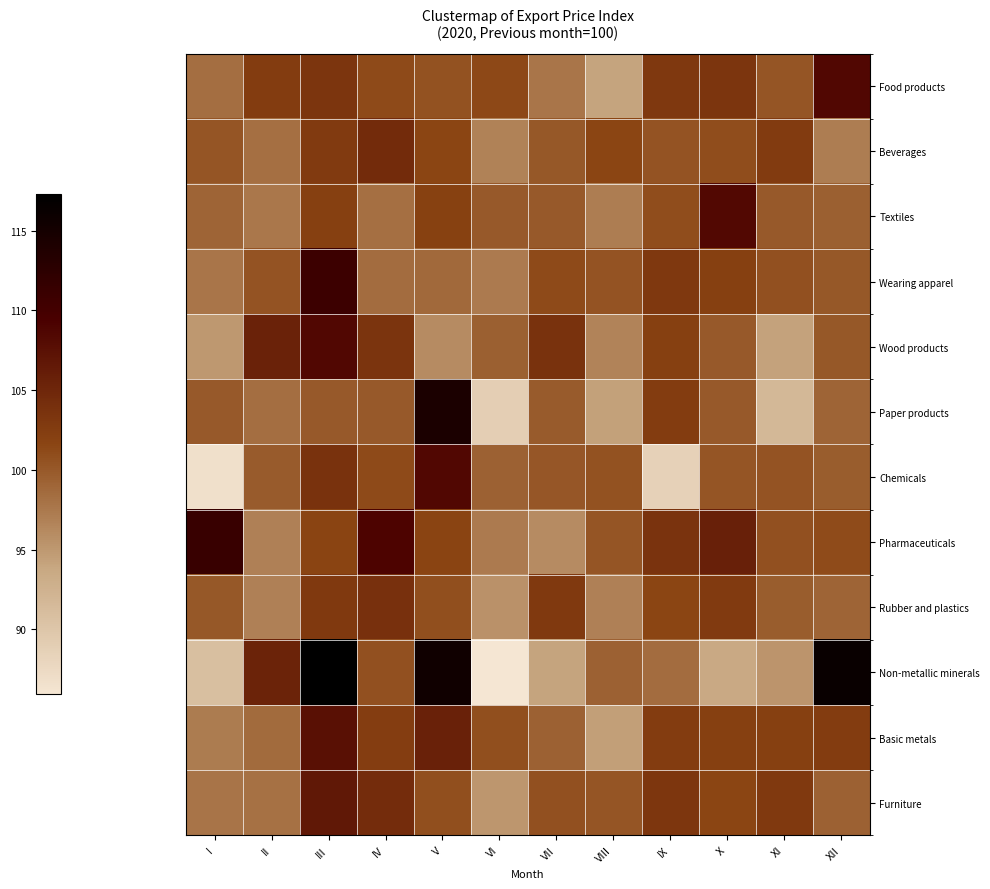

Reading left to right, what are all the values shown in this chart?

Food products: I=98.3	II=102.5	III=103.3	IV=101.2	V=100.5	VI=101.3	VII=97.8	VIII=94.1	IX=103.0	X=103.3	XI=100.3	XII=108.5
Beverages: I=100.3	II=98.3	III=102.7	IV=104.4	V=101.5	VI=96.7	VII=100.0	VIII=101.5	IX=100.4	X=100.9	XI=102.6	XII=97.2
Textiles: I=99.1	II=97.6	III=102.1	IV=98.2	V=102.1	VI=100.0	VII=100.0	VIII=97.1	IX=100.9	X=108.3	XI=100.0	XII=99.5
Wearing apparel: I=97.8	II=100.4	III=110.8	IV=98.5	V=98.8	VI=97.4	VII=101.2	VIII=100.4	IX=103.0	X=102.1	XI=100.6	XII=100.0
Wood products: I=95.0	II=105.4	III=108.5	IV=103.4	V=96.1	VI=99.4	VII=103.8	VIII=96.6	IX=102.1	X=100.0	XI=94.2	XII=100.0
Paper products: I=100.0	II=98.3	III=100.0	IV=100.0	V=114.3	VI=88.9	VII=99.8	VIII=94.3	IX=102.6	X=100.0	XI=91.8	XII=99.1
Chemicals: I=86.7	II=99.8	III=103.7	IV=101.1	V=108.5	VI=99.3	VII=100.1	VIII=100.5	IX=88.6	X=100.4	XI=100.4	XII=99.7
Pharmaceuticals: I=111.2	II=96.9	III=101.7	IV=109.0	V=101.6	VI=97.4	VII=96.1	VIII=100.3	IX=103.6	X=105.7	XI=100.6	XII=101.0
Rubber and plastics: I=100.1	II=96.9	III=102.8	IV=103.9	V=100.8	VI=95.5	VII=102.9	VIII=96.9	IX=101.5	X=102.7	XI=99.7	XII=99.0
Non-metallic minerals: I=90.8	II=105.3	III=117.3	IV=100.7	V=115.4	VI=85.9	VII=94.1	VIII=99.3	IX=98.5	X=93.6	XI=95.3	XII=116.2
Basic metals: I=97.3	II=98.6	III=107.6	IV=102.4	V=105.5	VI=100.7	VII=99.4	VIII=94.5	IX=102.5	X=102.1	XI=102.1	XII=102.5
Furniture: I=97.9	II=98.1	III=106.6	IV=104.3	V=100.8	VI=95.1	VII=100.7	VIII=100.3	IX=103.2	X=101.5	XI=102.8	XII=99.3